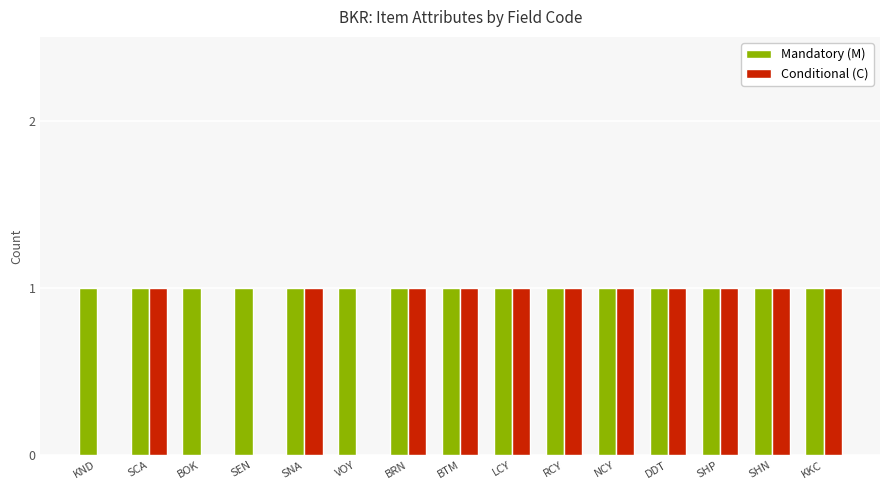

What is the sum of all Mandatory (M) values?

15